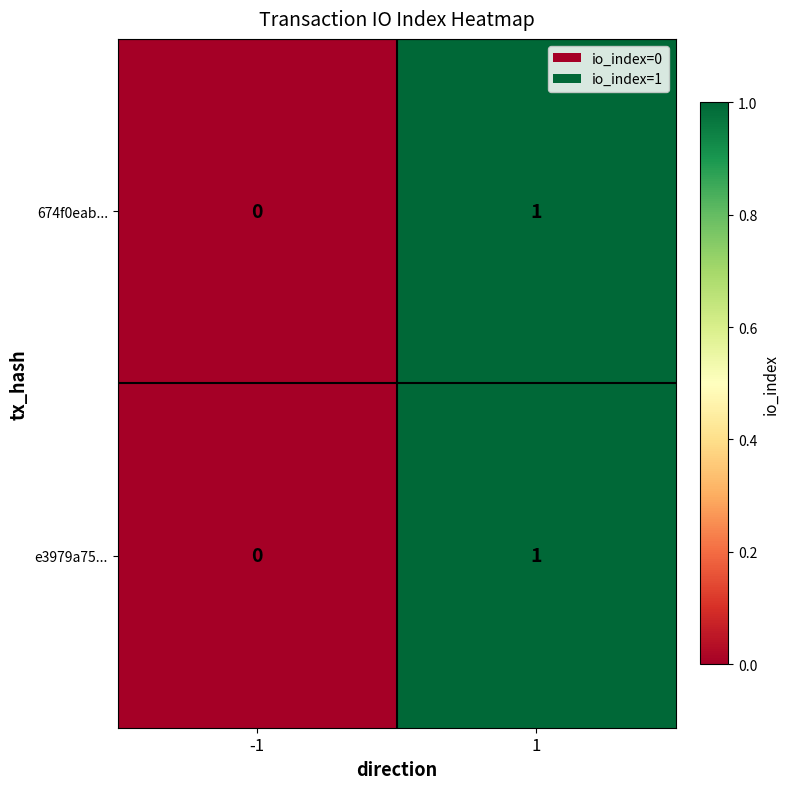

At which category is the sum across all series the highest?

1